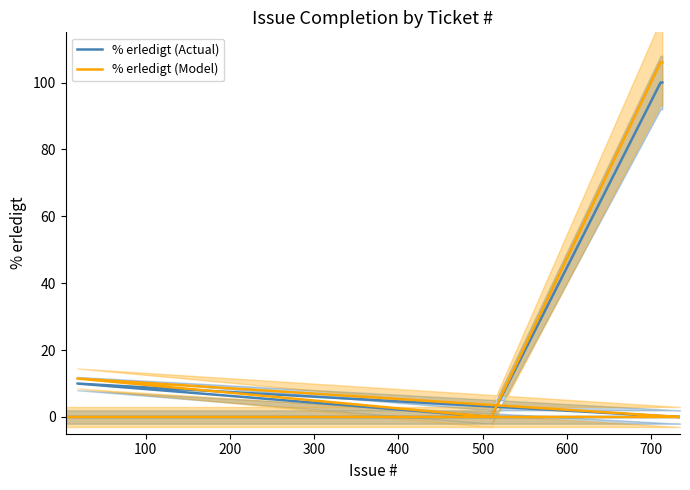

How many series are shown in this chart?

2